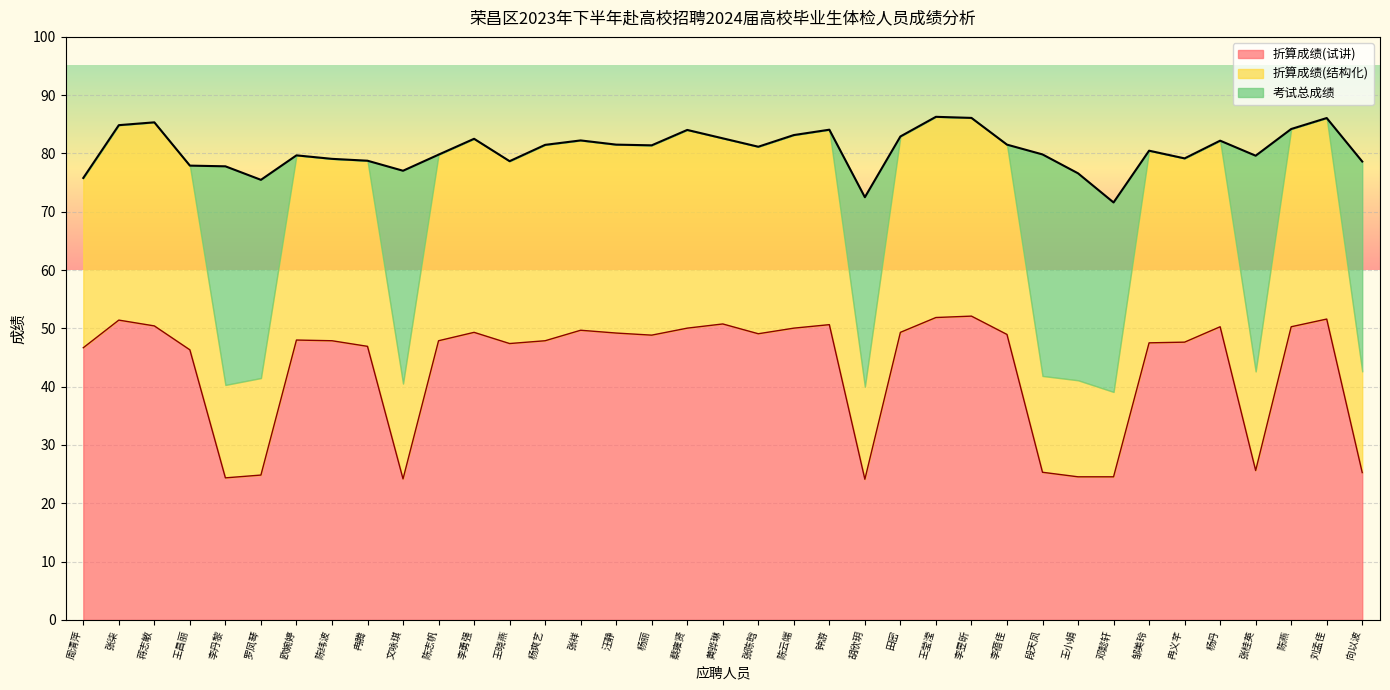

What is the label of the 4th point from the left?

王昌丽